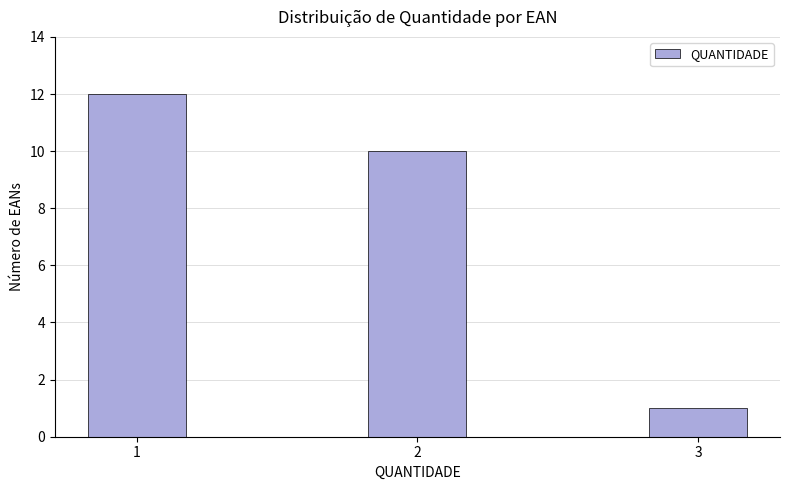

How many series are shown in this chart?

1